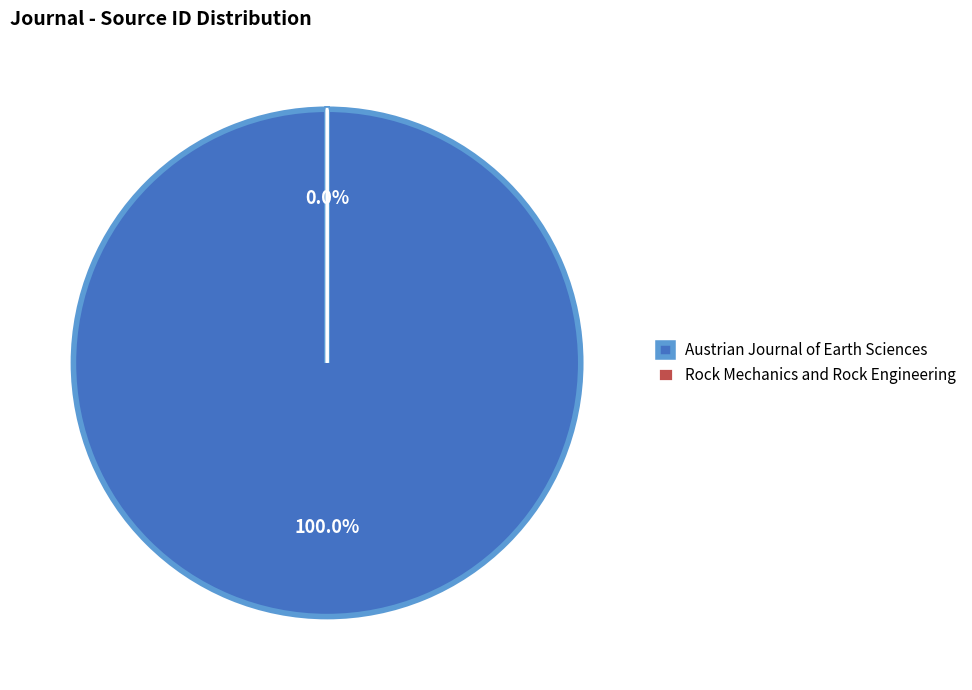

Which slice is the largest?

Austrian Journal of Earth Sciences